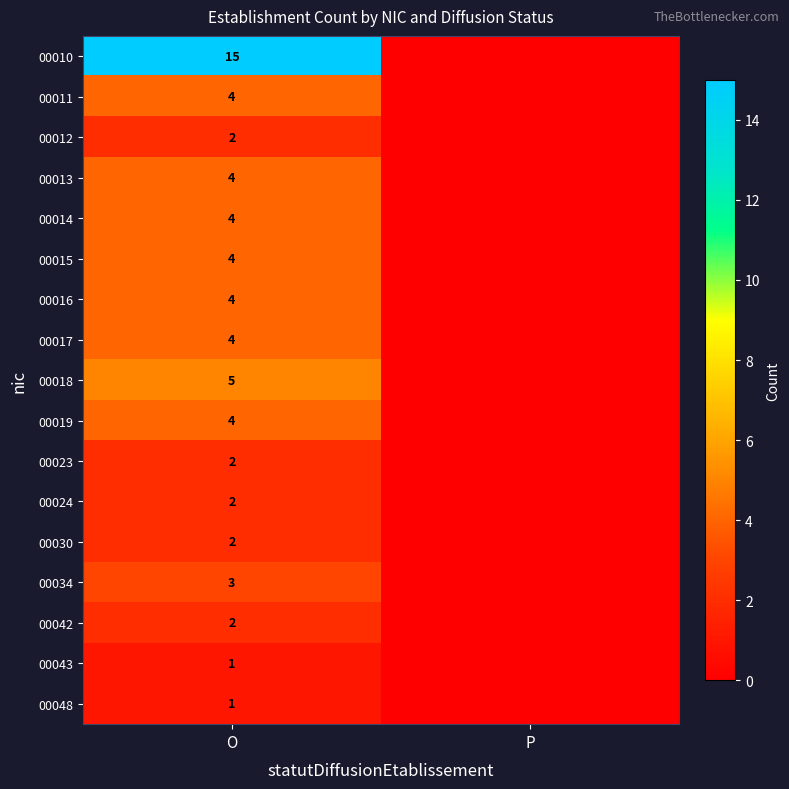

True or false: 00012 has a value of 3 at O.

False